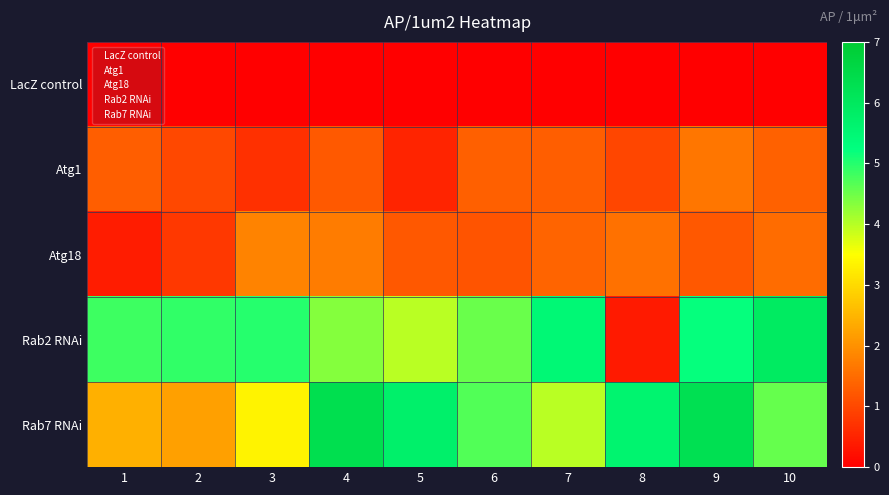

At how many categories does at least one series exceed 3?

10